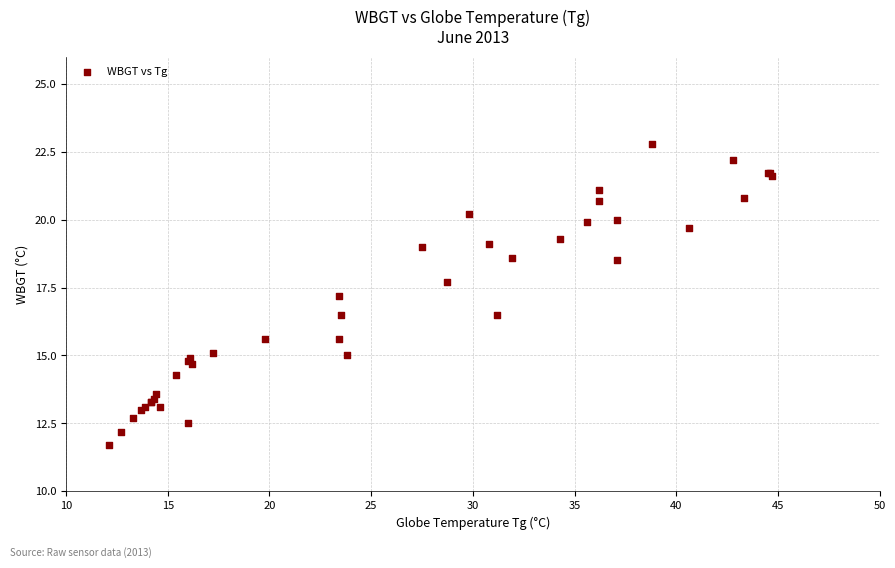

What Y value in the scatter plot is closest to 17?

17.2